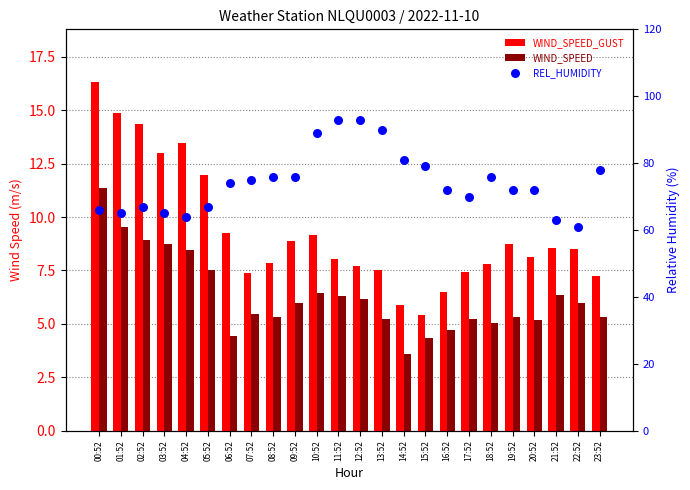

At which category is the sum across all series the highest?

11:52